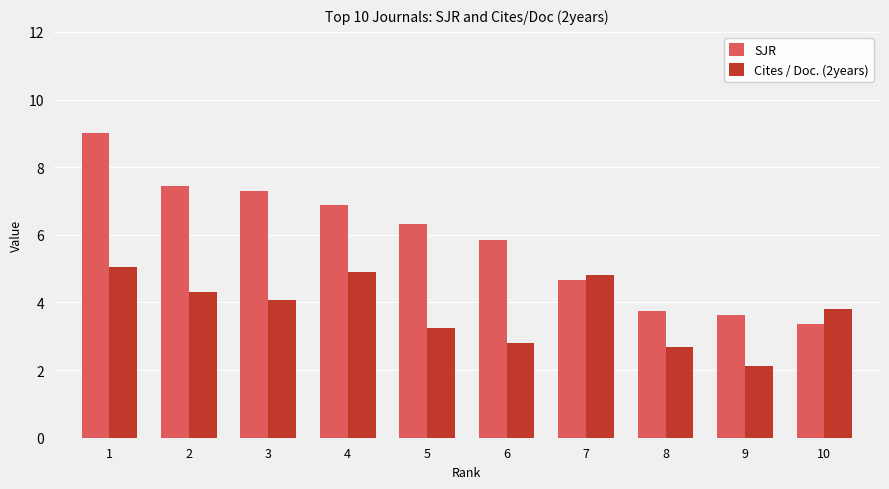

What is the spread (max minus min) of values at 7?

0.1